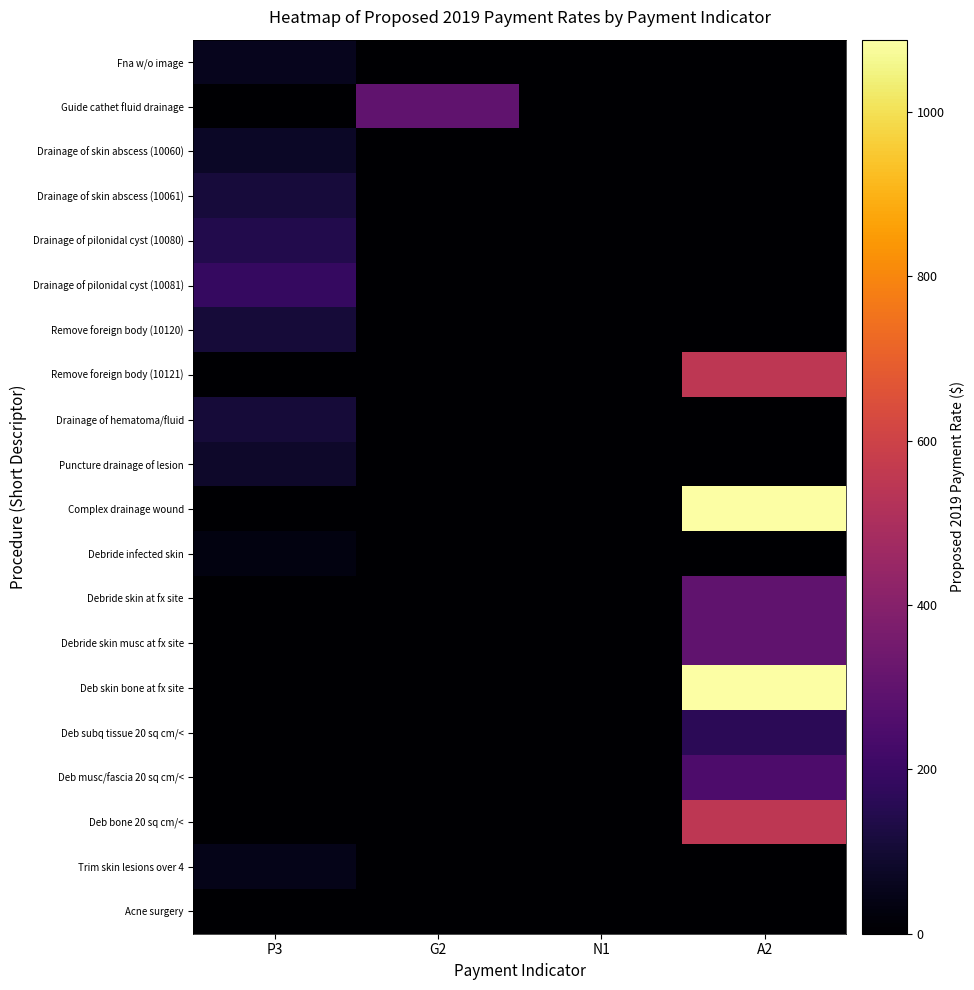

Which has a higher value, A2 or G2?

A2